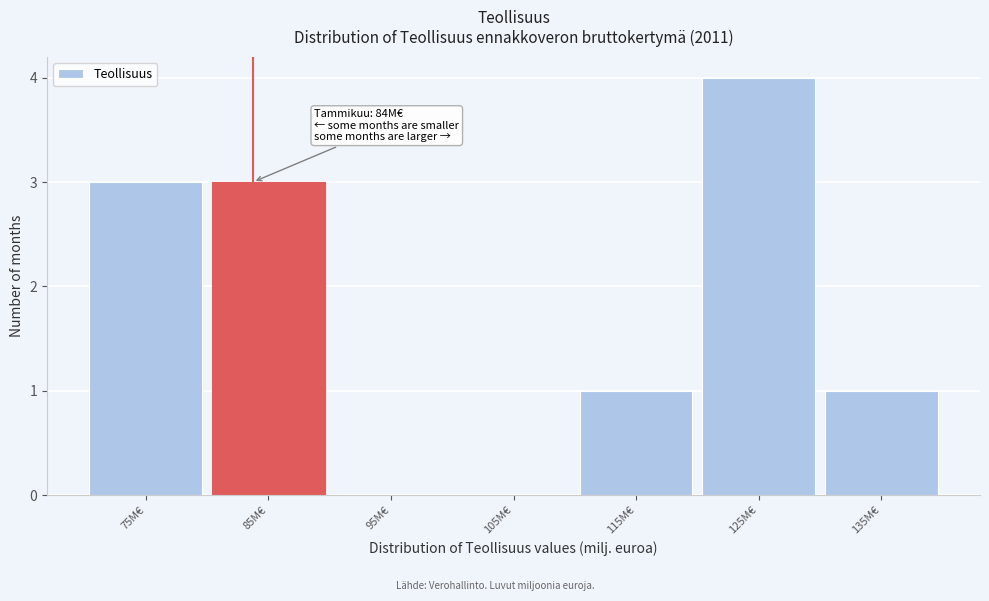

Which range on the x-axis has the tallest bar?

120 to 130